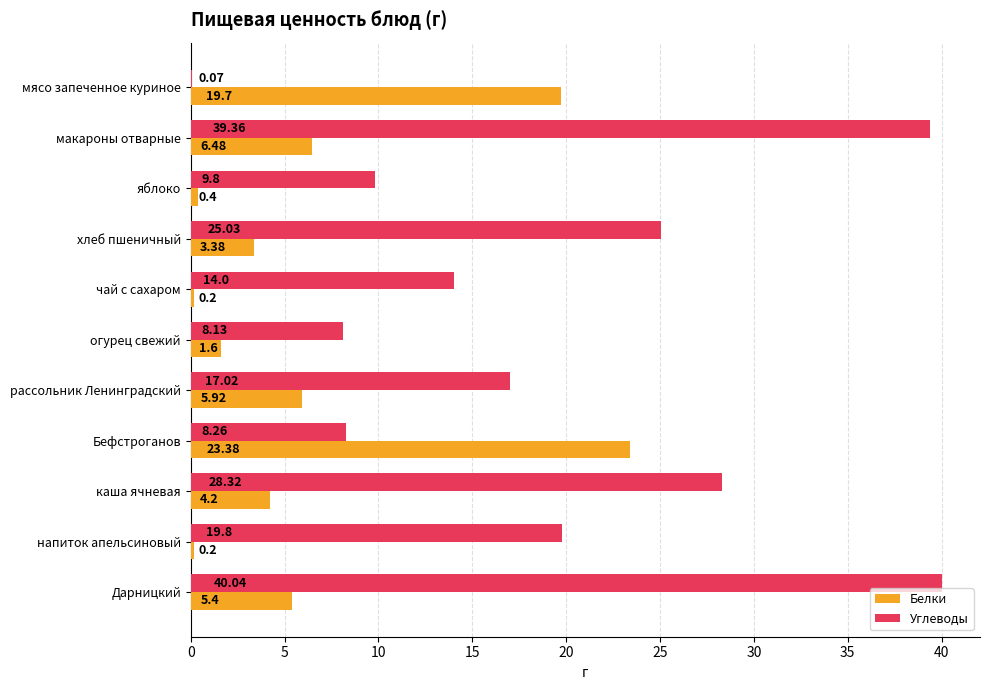

What is the sum of all Углеводы values?

209.8